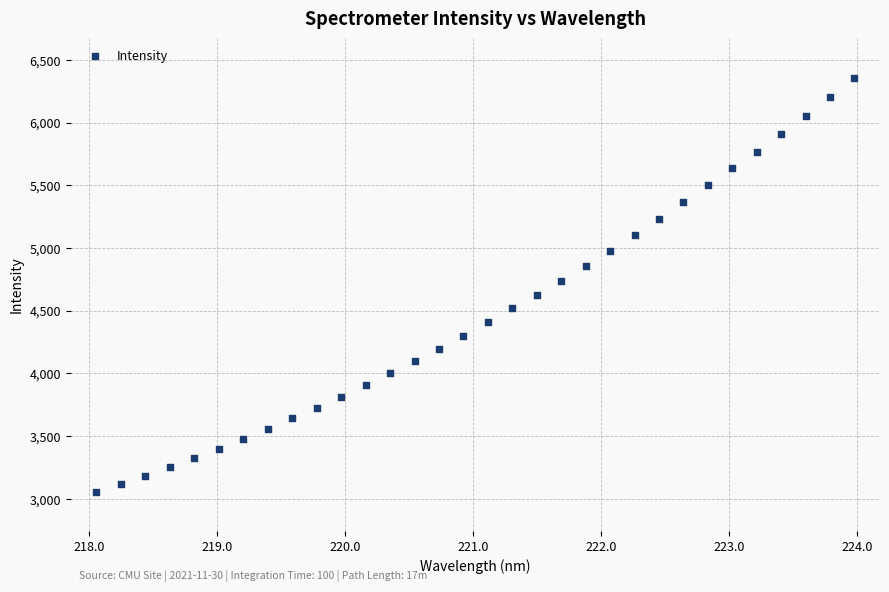

What is the range of X values (max minus min)?

5.9